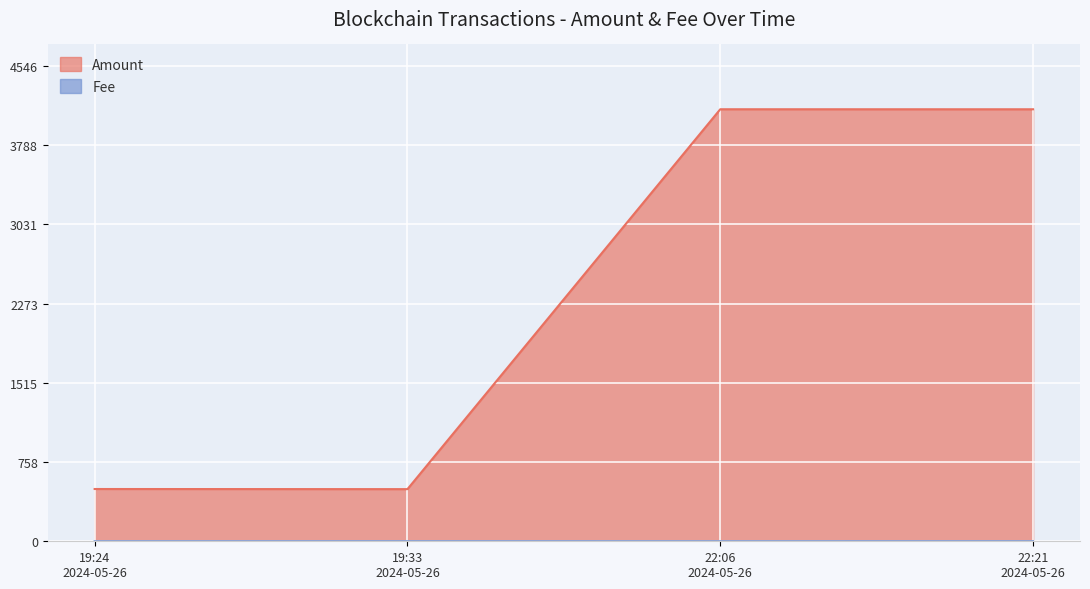

How many series are shown in this chart?

2